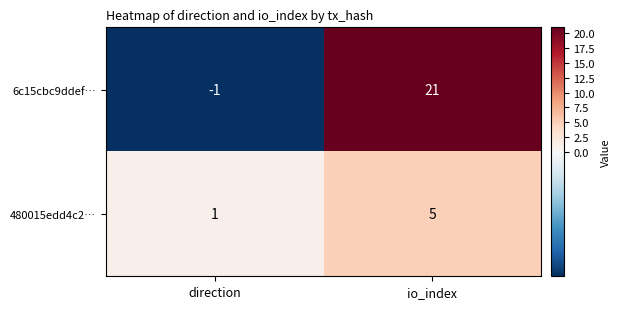

What is the sum of the 6c15cbc9ddef… values at io_index and direction?

20